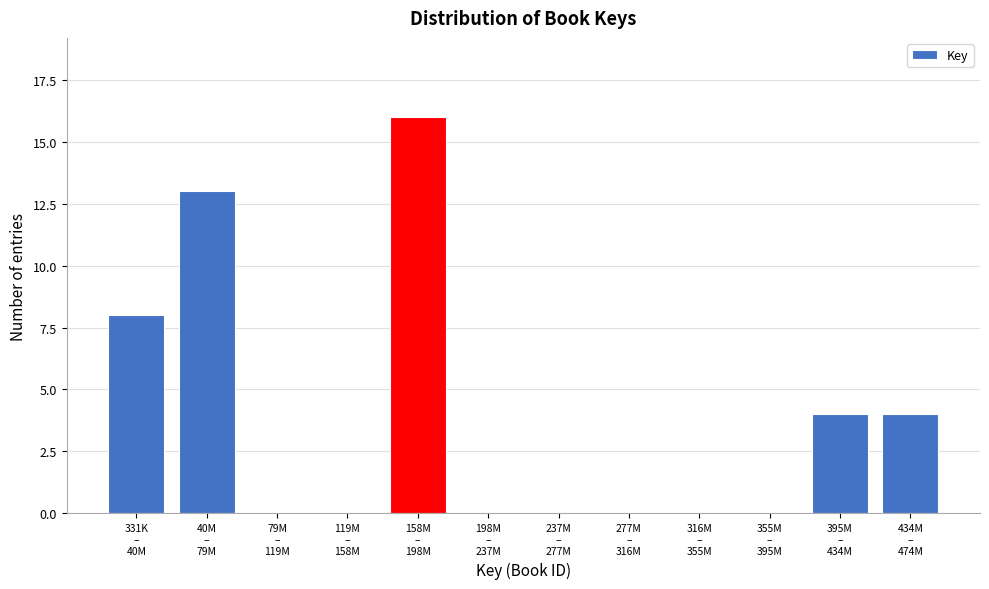

What is the greatest value displayed?

16